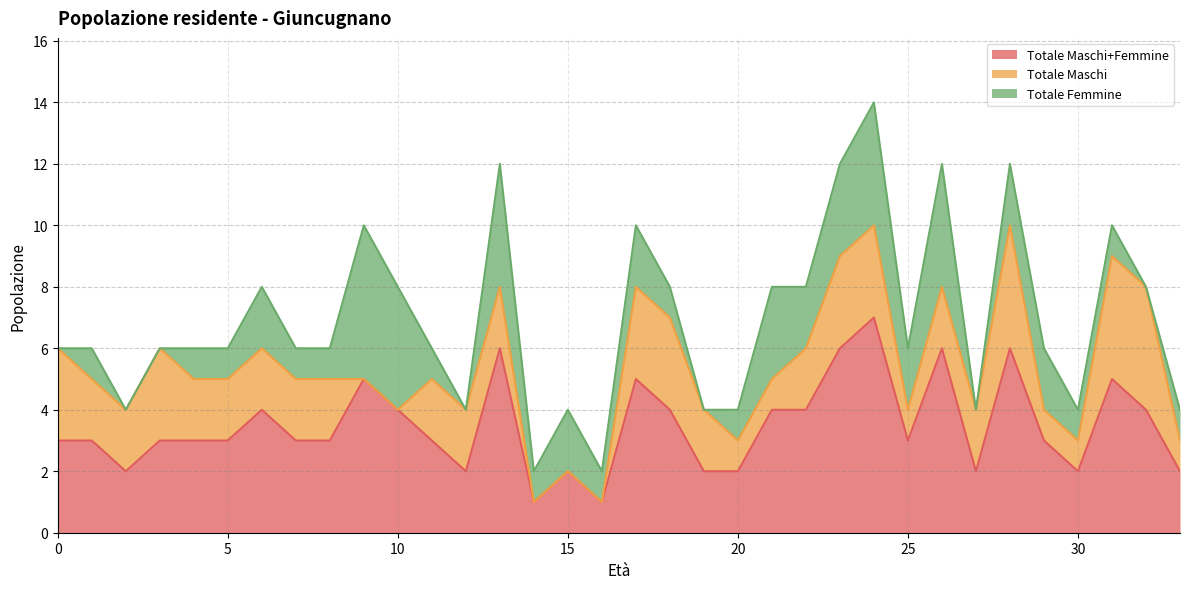

Which series has the largest total across all categories?

Totale Maschi+Femmine